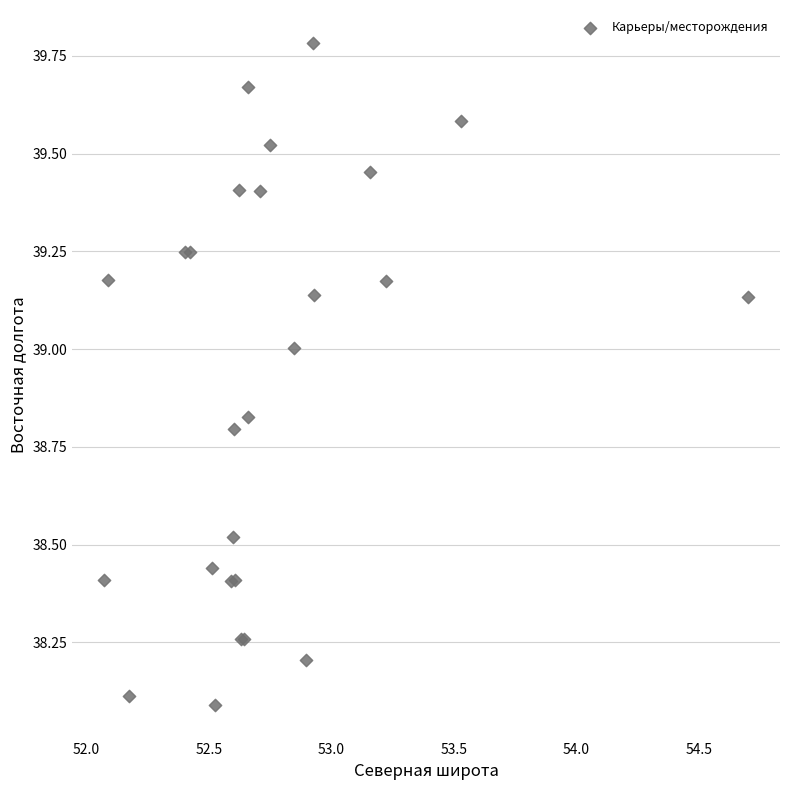

What Y value in the scatter plot is closest to 38?

38.1